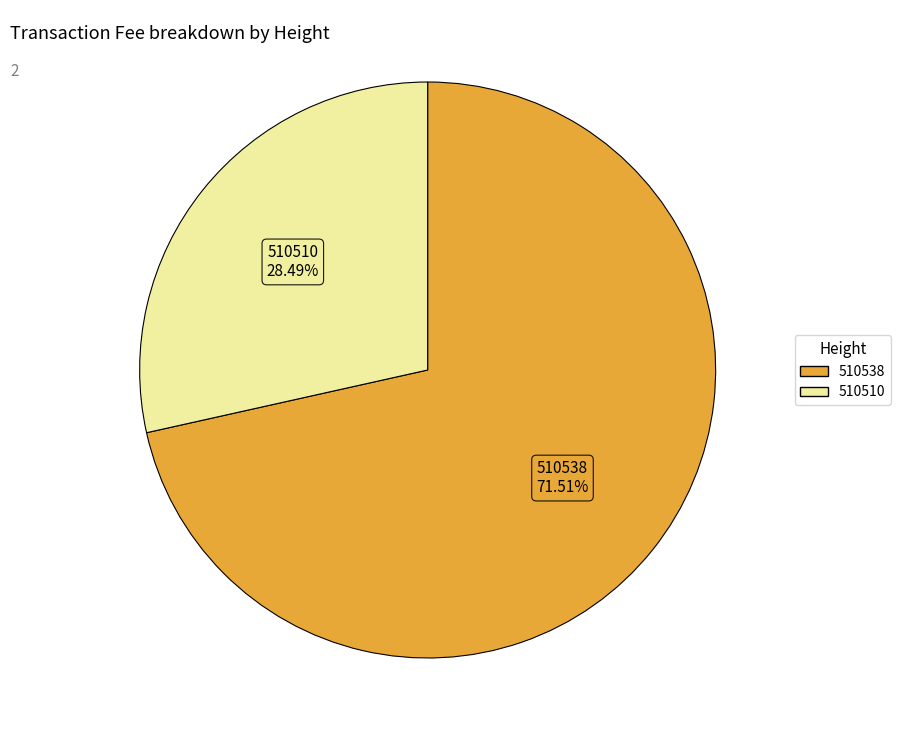

To the nearest percent, what is the difference between the 510510 and 510538 slice percentages?

43%